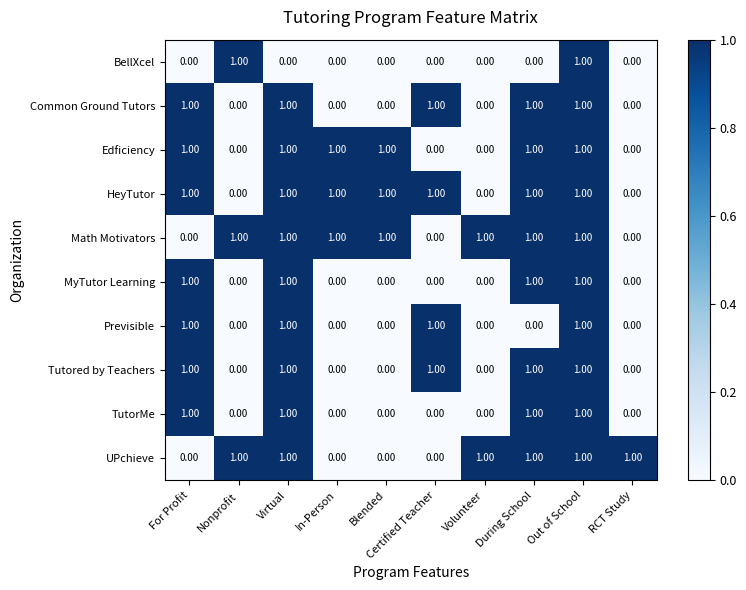

At how many categories does at least one series exceed 0?

10